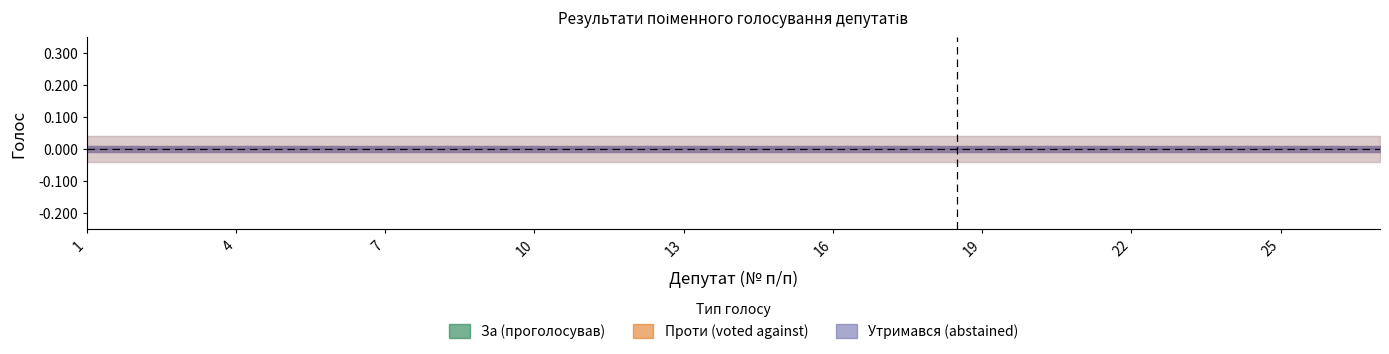

Between 2 and 16, which series saw the biggest shift?

За (voted for)